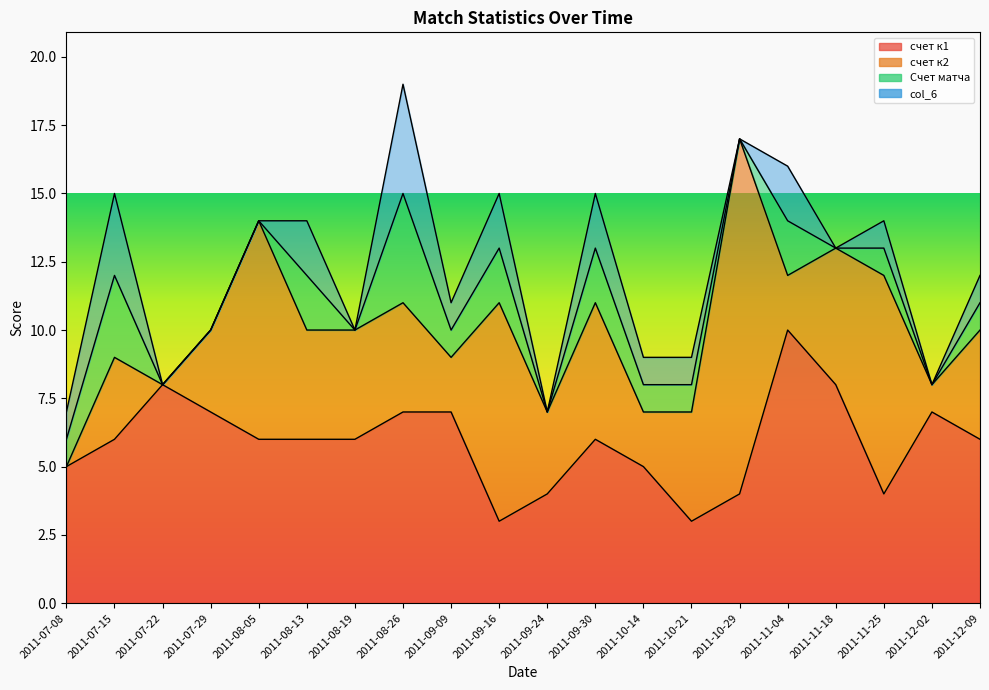

What is the maximum value for счет к1?

10